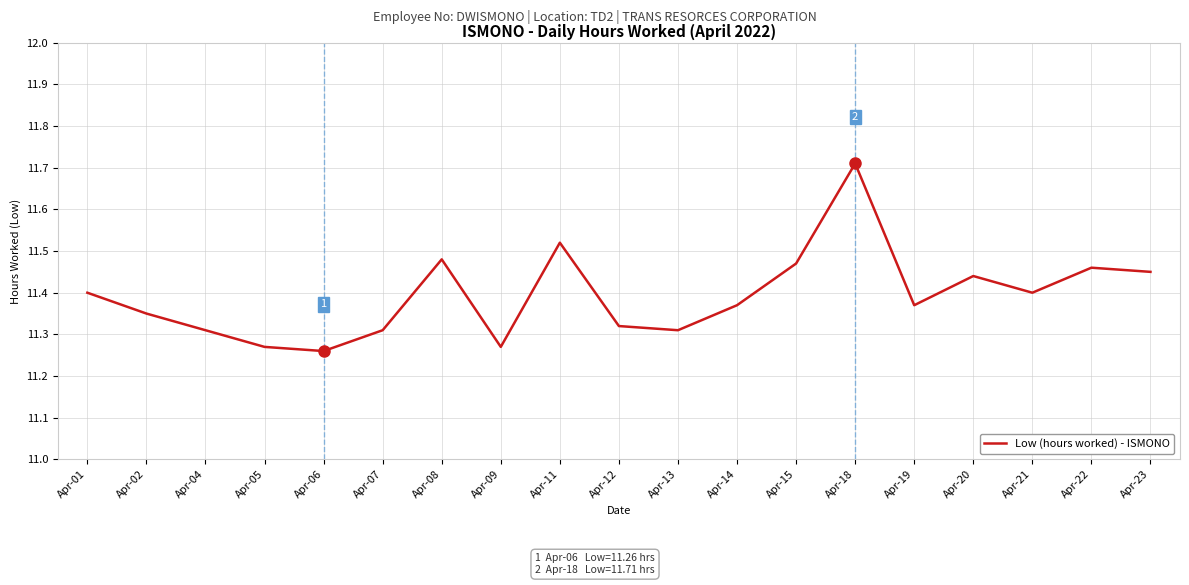

The value at Apr-01 is 6.4. True or false?

False